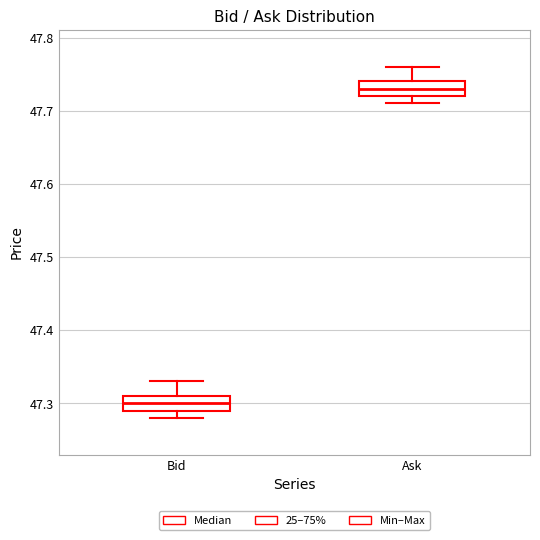

Reading left to right, transcribe this box plot: for each box, give where its median line is, the range the box spans, and where its two whiskers end, as read against the y-axis. The values are not printed on the chart, so give them approximately, as read against the axis.

Bid: median 47.30, box 47.29 to 47.31, whiskers 47.28 to 47.33
Ask: median 47.73, box 47.72 to 47.74, whiskers 47.71 to 47.76